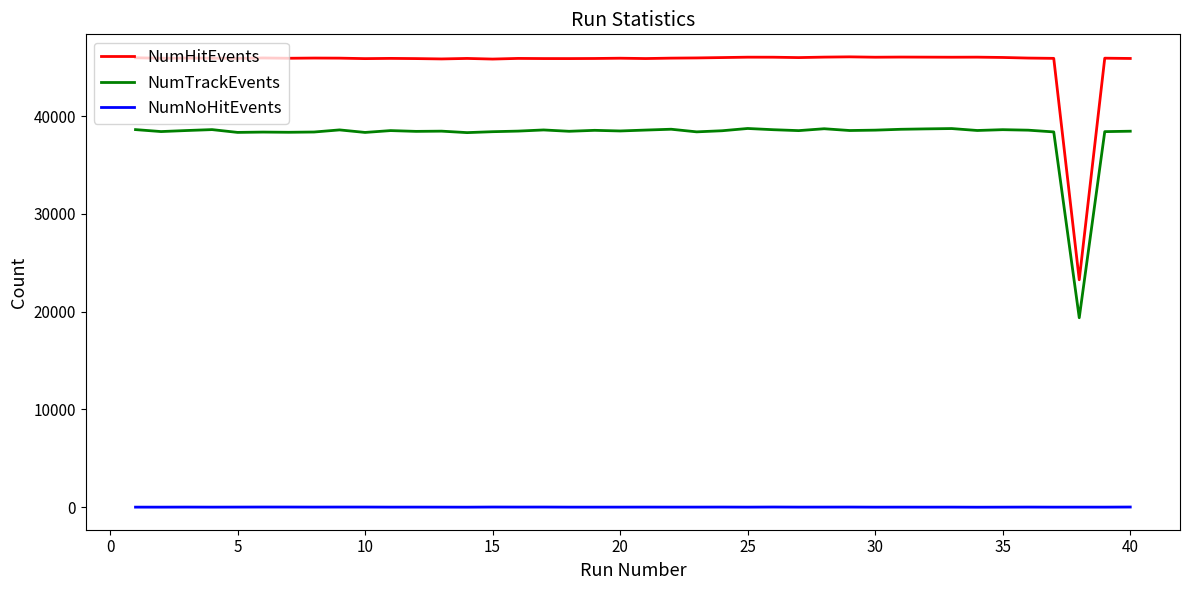

List the series in order of their overall mean, lowest first.

NumNoHitEvents, NumTrackEvents, NumHitEvents